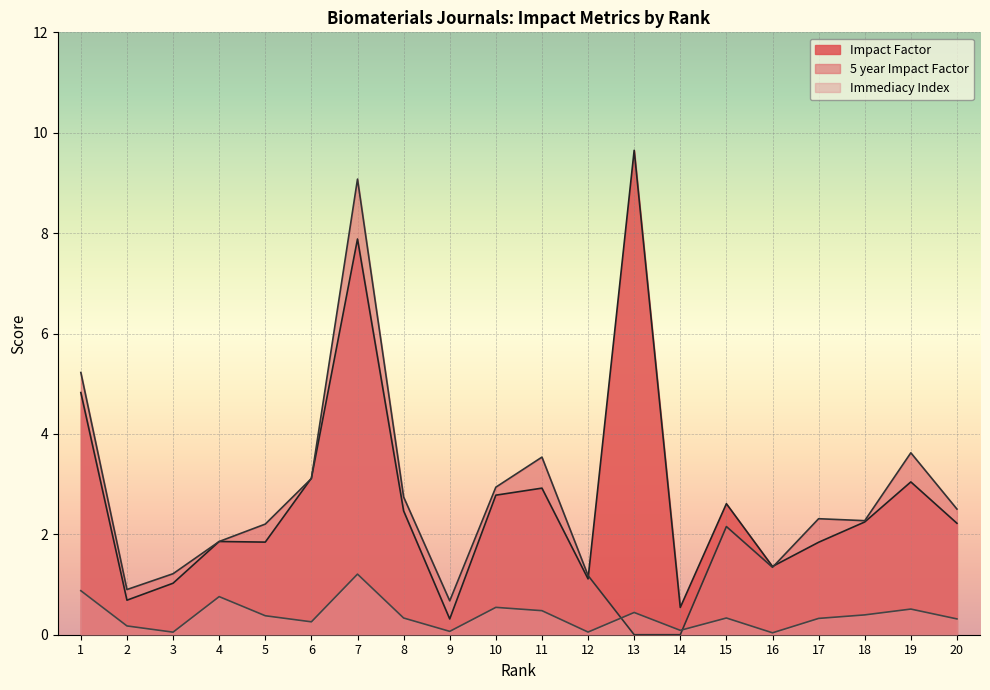

Reading left to right, transcribe all the data shown in this chart.

Impact Factor: 1=4.8	2=0.7	3=1.0	4=1.9	5=1.8	6=3.1	7=7.9	8=2.5	9=0.3	10=2.8	11=2.9	12=1.1	13=9.7	14=0.5	15=2.6	16=1.4	17=1.8	18=2.2	19=3.0	20=2.2
5 year Impact Factor: 1=5.2	2=0.9	3=1.2	4=1.9	5=2.2	6=3.1	7=9.1	8=2.7	9=0.7	10=2.9	11=3.5	12=1.2	13=0.0	14=0.0	15=2.2	16=1.3	17=2.3	18=2.3	19=3.6	20=2.5
Immediacy Index: 1=0.9	2=0.2	3=0.1	4=0.8	5=0.4	6=0.3	7=1.2	8=0.3	9=0.1	10=0.5	11=0.5	12=0.1	13=0.4	14=0.1	15=0.3	16=0.0	17=0.3	18=0.4	19=0.5	20=0.3